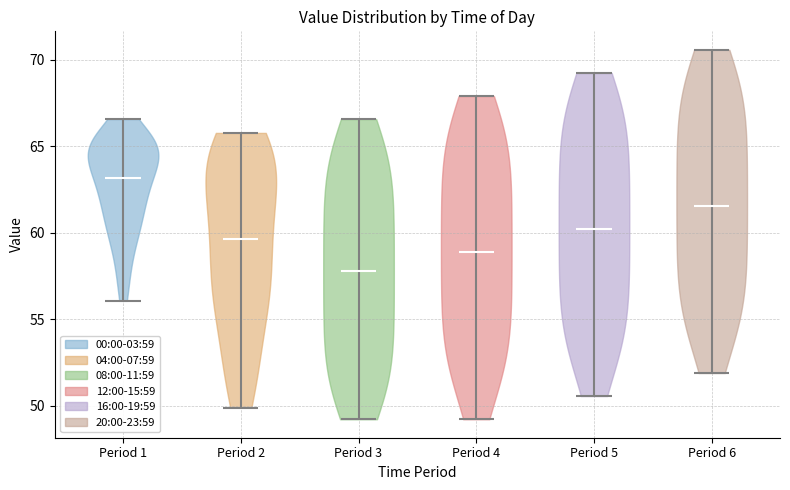

Which violin has the highest median line?

Period 1